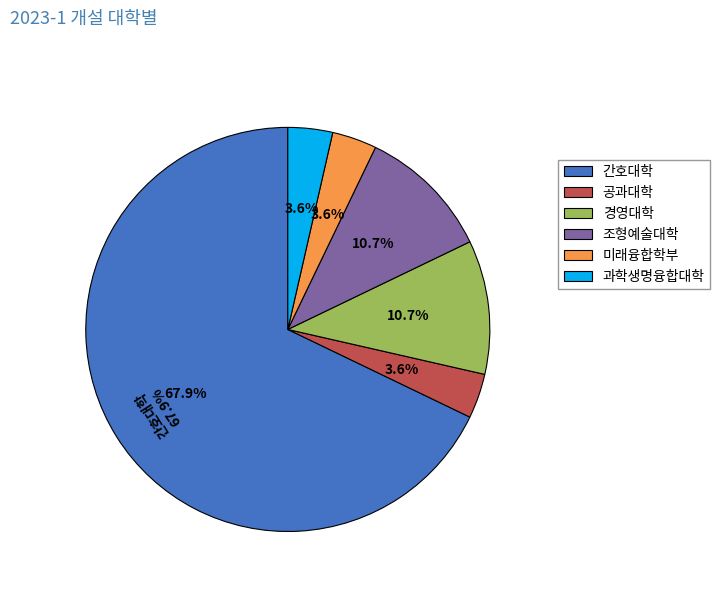

How many slices are in this pie chart?

6